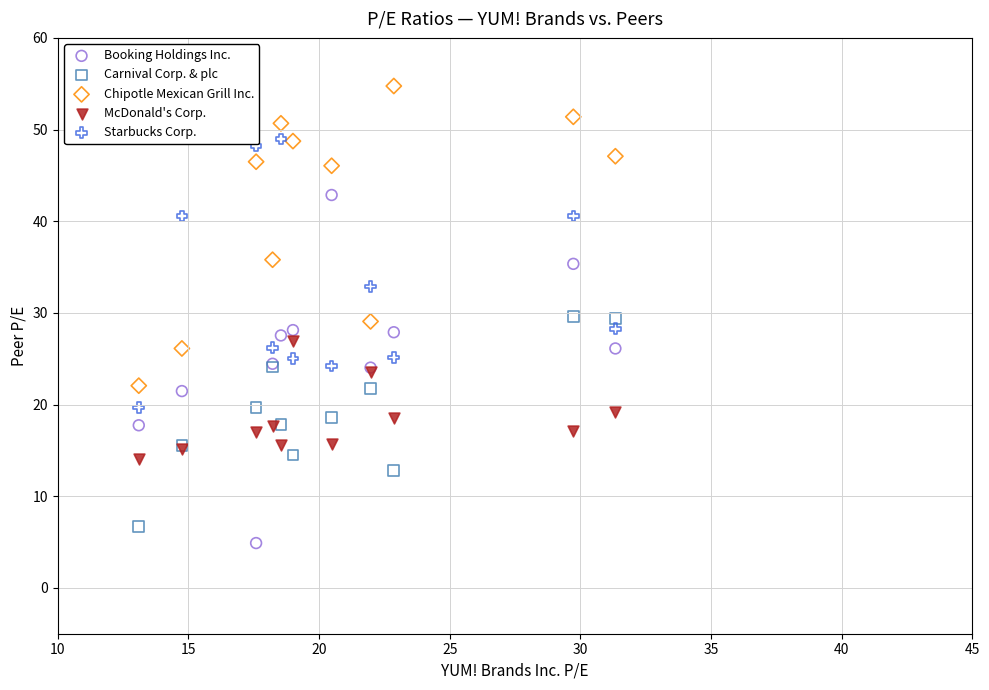

Which series reaches the maximum Y coordinate?

Chipotle Mexican Grill Inc.